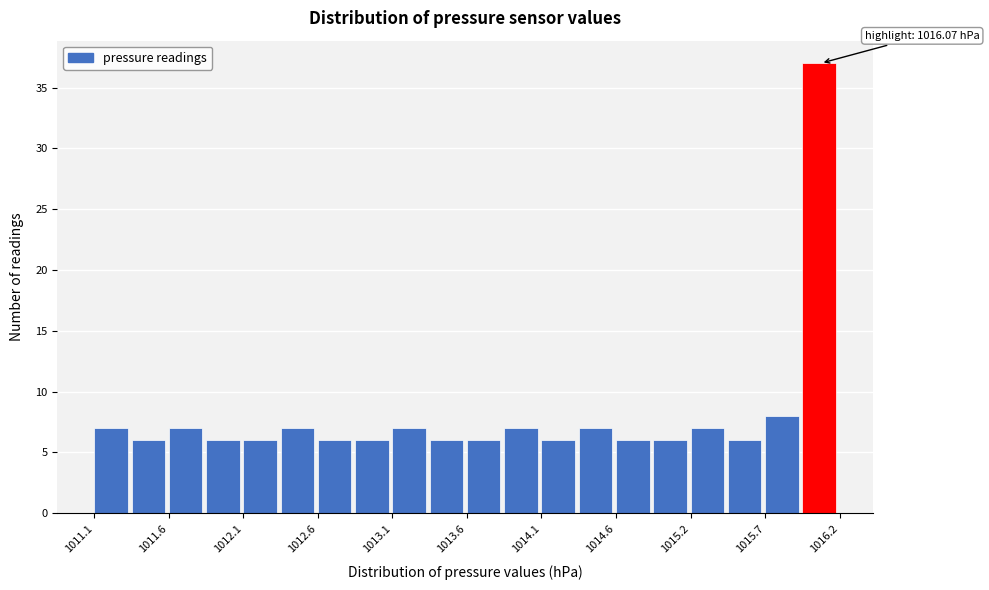

Around what value on the x-axis is the tallest bar? Give the approximate position of its centre, as read against the axis.

1016.0